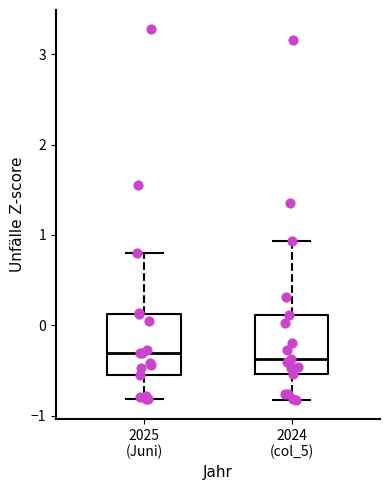

Where does the upper whisker of the box for 2024 (col_5) end on the y-axis? The values are not printed on the chart, so give them approximately, as read against the axis.

0.9